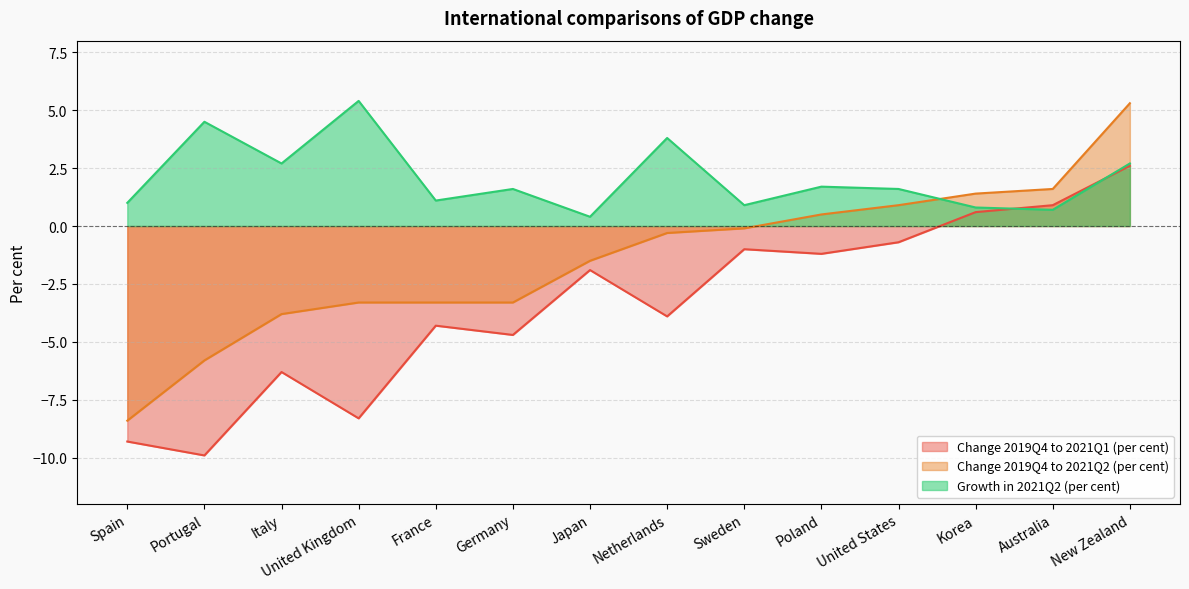

How many lines are shown in the chart?

3